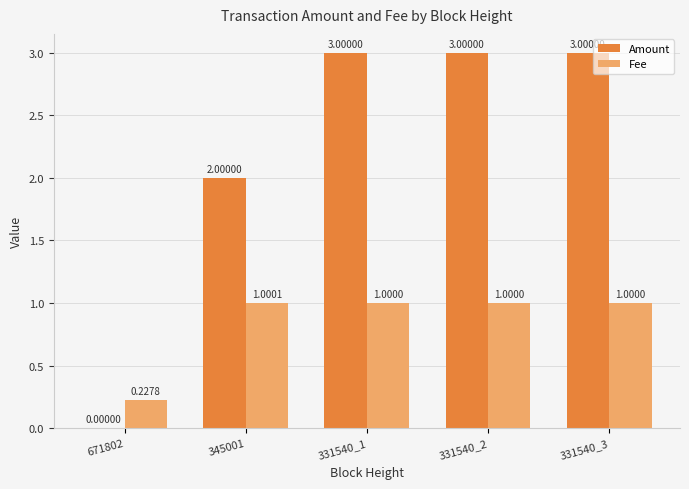

Are the bars grouped side by side (vs. stacked)?

Yes